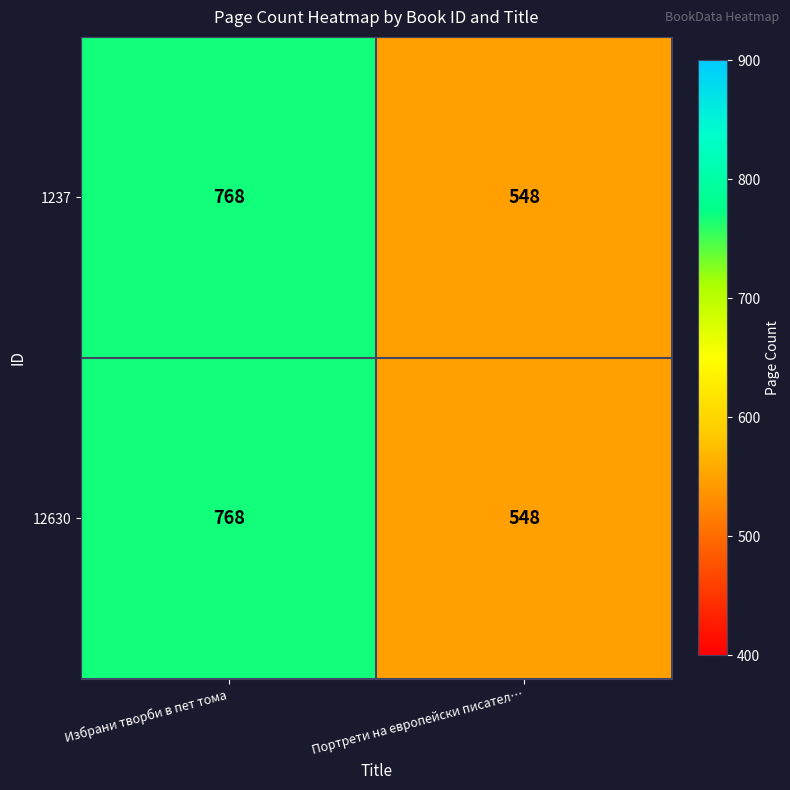

What is the approximate value of 12630 at Избрани творби в пет тома, to the nearest 50?

750